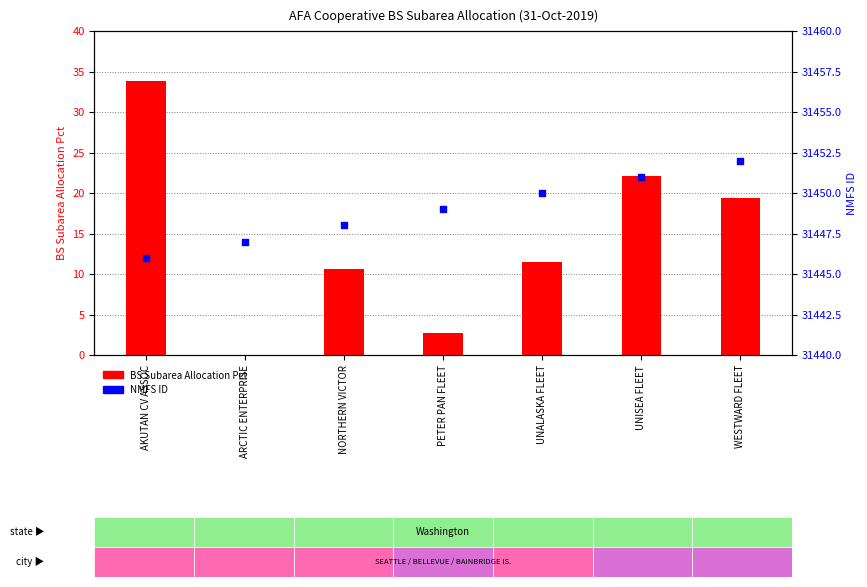

Which series has the largest total across all categories?

NMFS ID